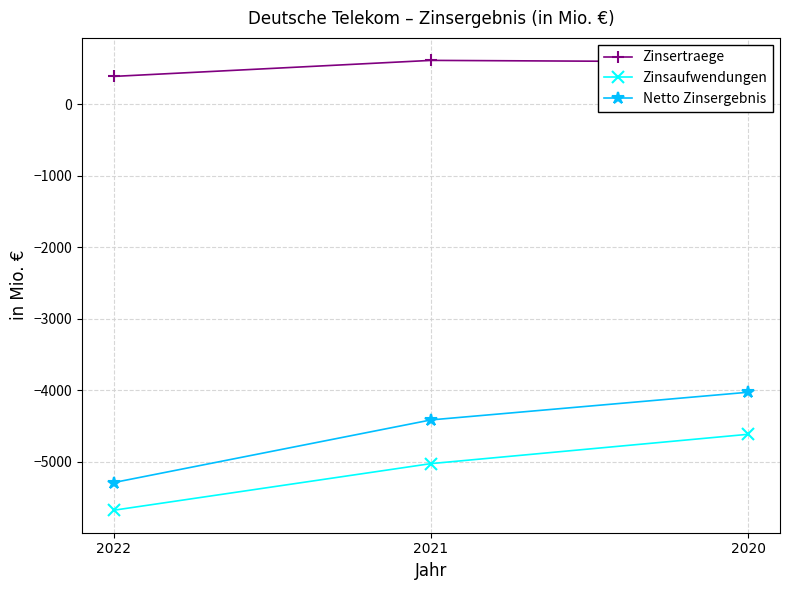

What is the greatest value displayed?

611